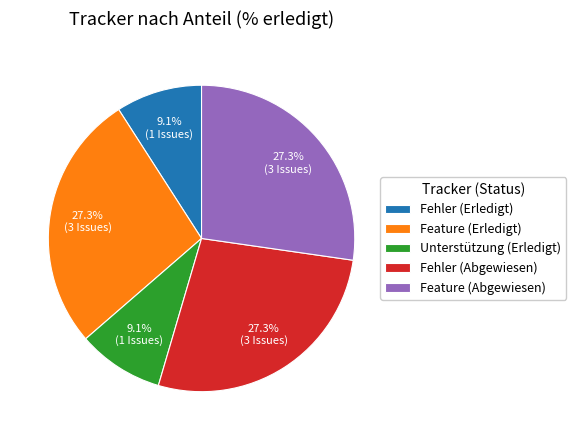

Is the sum of Fehler (Abgewiesen) and Feature (Erledigt) greater than half?

Yes